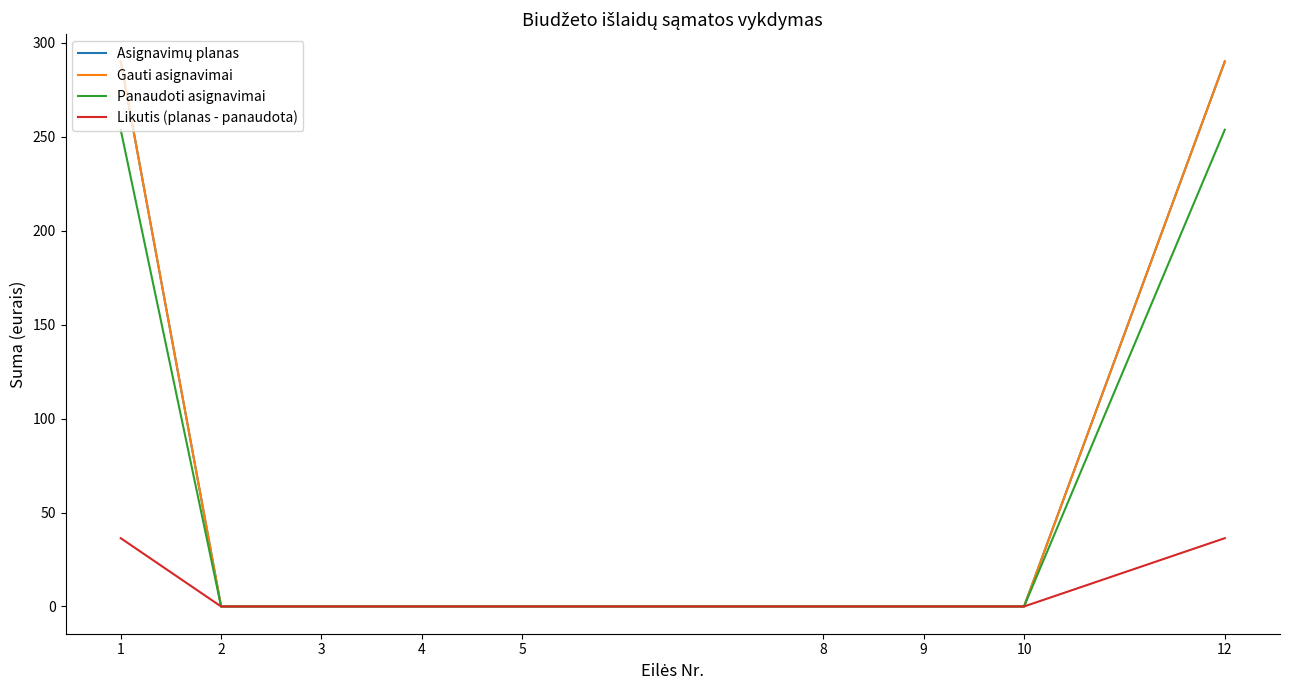

Does the chart display data point markers on the line(s)?

No